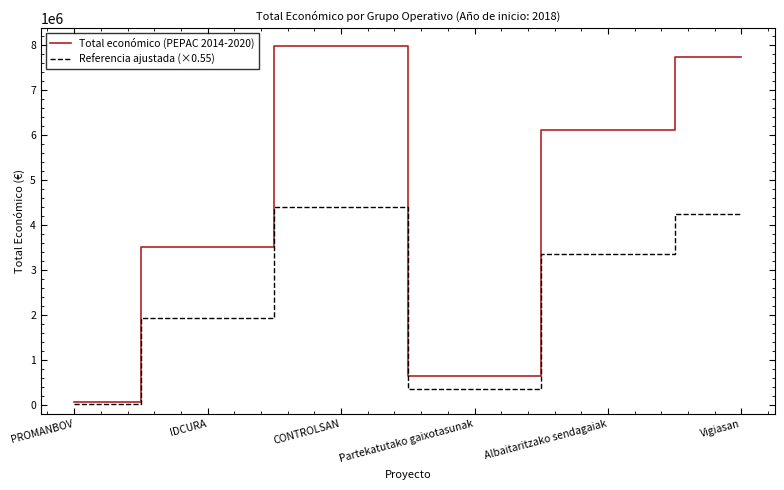

How many categories are shown in the chart?

6